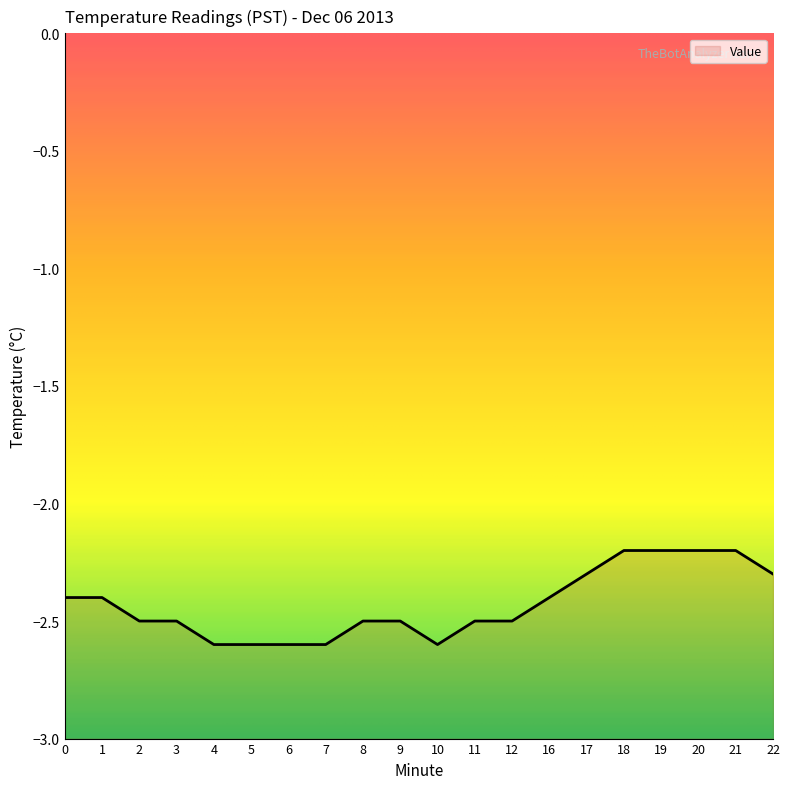

Reading left to right, extract all data points from this chart.

-2.4	-2.4	-2.5	-2.5	-2.6	-2.6	-2.6	-2.6	-2.5	-2.5	-2.6	-2.5	-2.5	-2.4	-2.3	-2.2	-2.2	-2.2	-2.2	-2.3